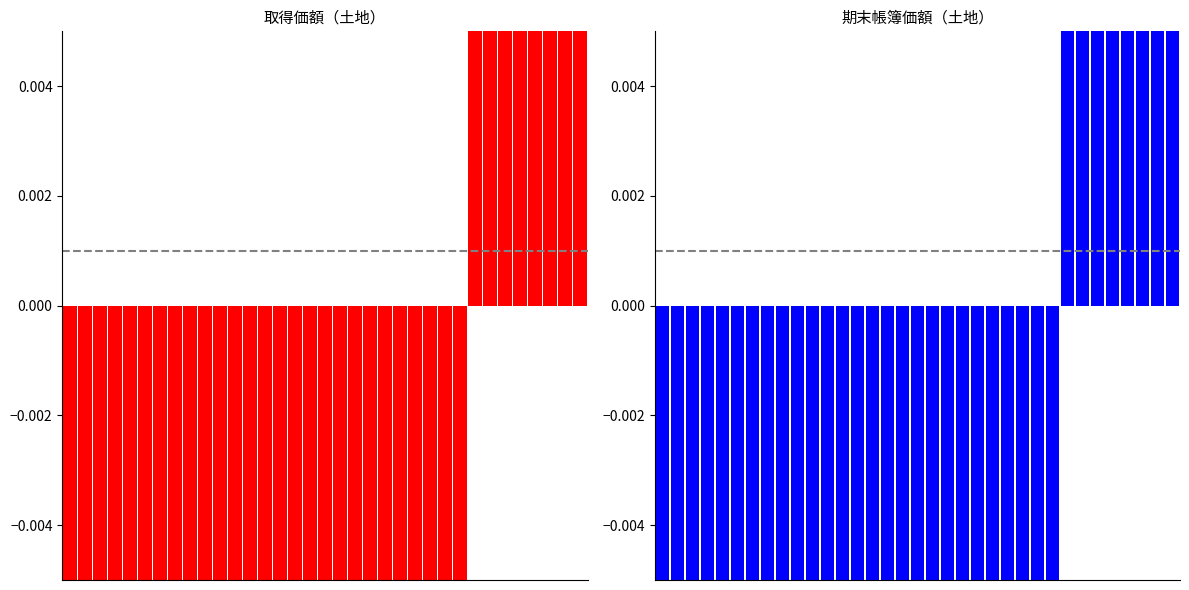

Reading right to left, extract all data points from this chart.

取得価額: 34=6.7	33=6.4	32=3.4	31=1.4	30=0.6	29=0.4	28=0.4	27=0.1	26=-0.1	25=-0.2	24=-0.2	23=-0.3	22=-0.4	21=-0.4	20=-0.4	19=-0.6	18=-0.7	17=-0.7	16=-0.7	15=-0.7	14=-0.8	13=-0.8	12=-0.8	11=-0.9	10=-0.9	9=-0.9	8=-1.0	7=-1.0	6=-1.0	5=-1.0	4=-1.0	3=-1.0	2=-1.0	1=-1.0	0=-1.0
期末帳簿価額: 34=6.7	33=6.4	32=3.4	31=1.4	30=0.6	29=0.4	28=0.4	27=0.1	26=-0.1	25=-0.2	24=-0.2	23=-0.3	22=-0.4	21=-0.4	20=-0.4	19=-0.6	18=-0.7	17=-0.7	16=-0.7	15=-0.7	14=-0.8	13=-0.8	12=-0.8	11=-0.9	10=-0.9	9=-0.9	8=-1.0	7=-1.0	6=-1.0	5=-1.0	4=-1.0	3=-1.0	2=-1.0	1=-1.0	0=-1.0